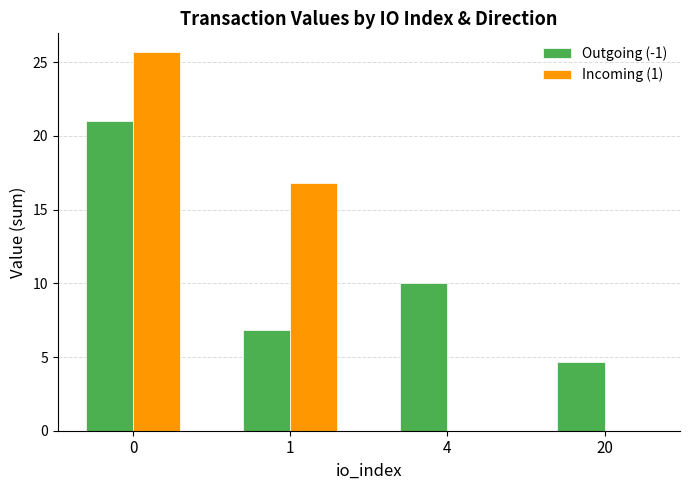

Reading left to right, what are all the values shown in this chart?

Outgoing (-1): 21.0	6.8	10.0	4.7
Incoming (1): 25.7	16.8	0.0	0.0